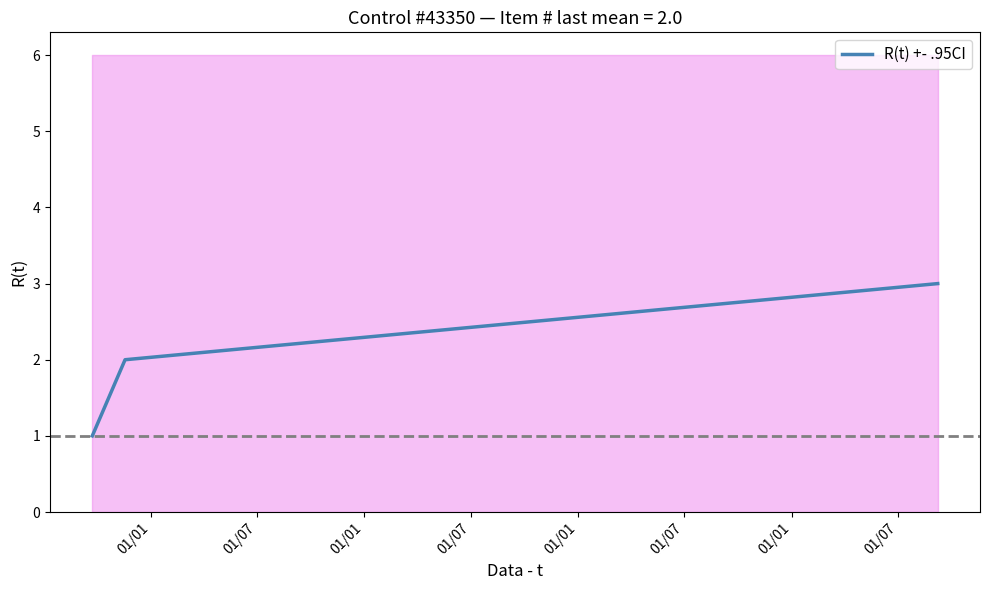

Does the chart have visible grid lines?

No